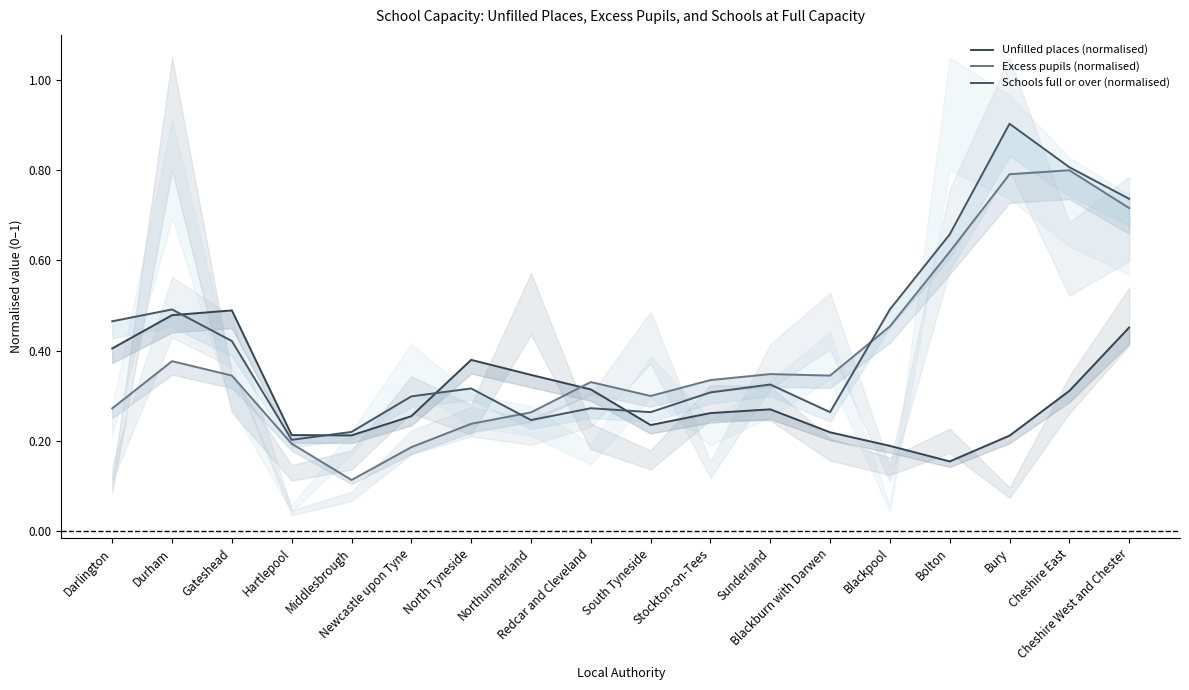

True or false: Unfilled places (normalised) has a value of 0.1 at Sunderland.

False